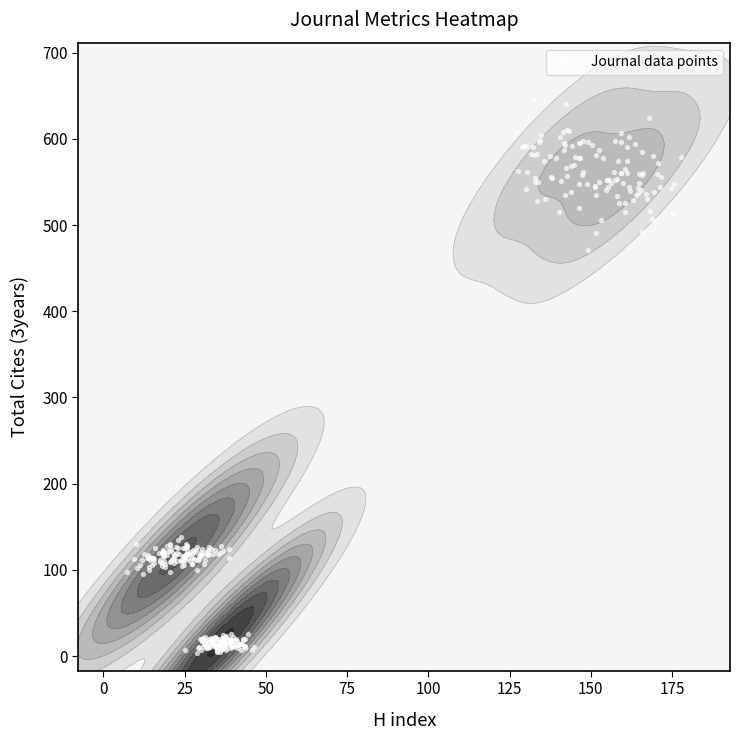

Which series has the widest spread of values?

Total Cites (3years)